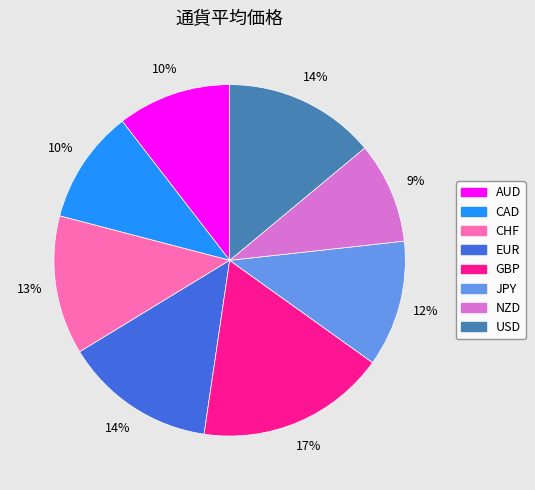

Combined, do CHF and AUD account for over 50%?

No